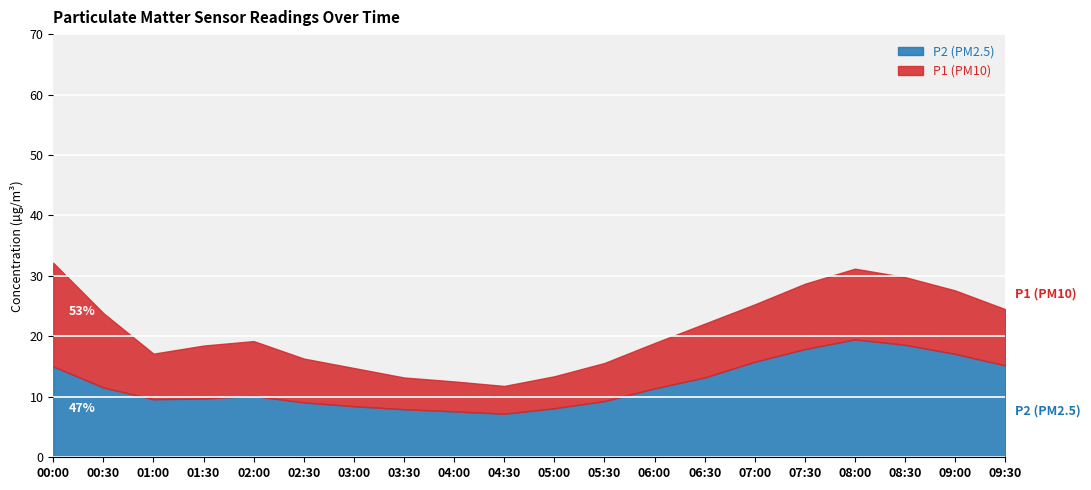

How many lines are shown in the chart?

2